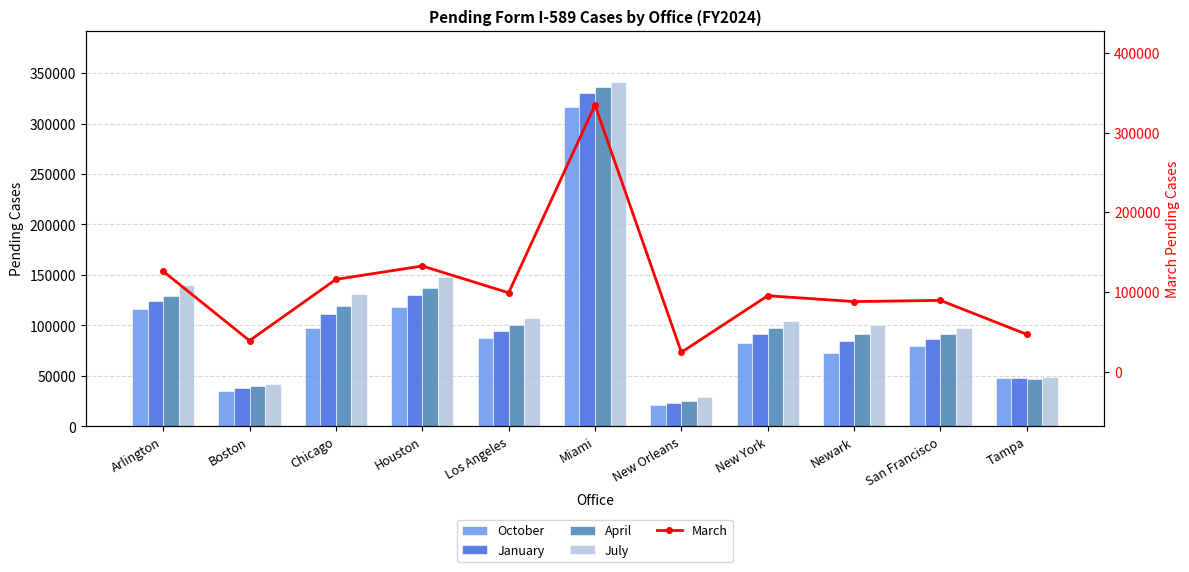

True or false: March has a value of 185957 at Miami.

False